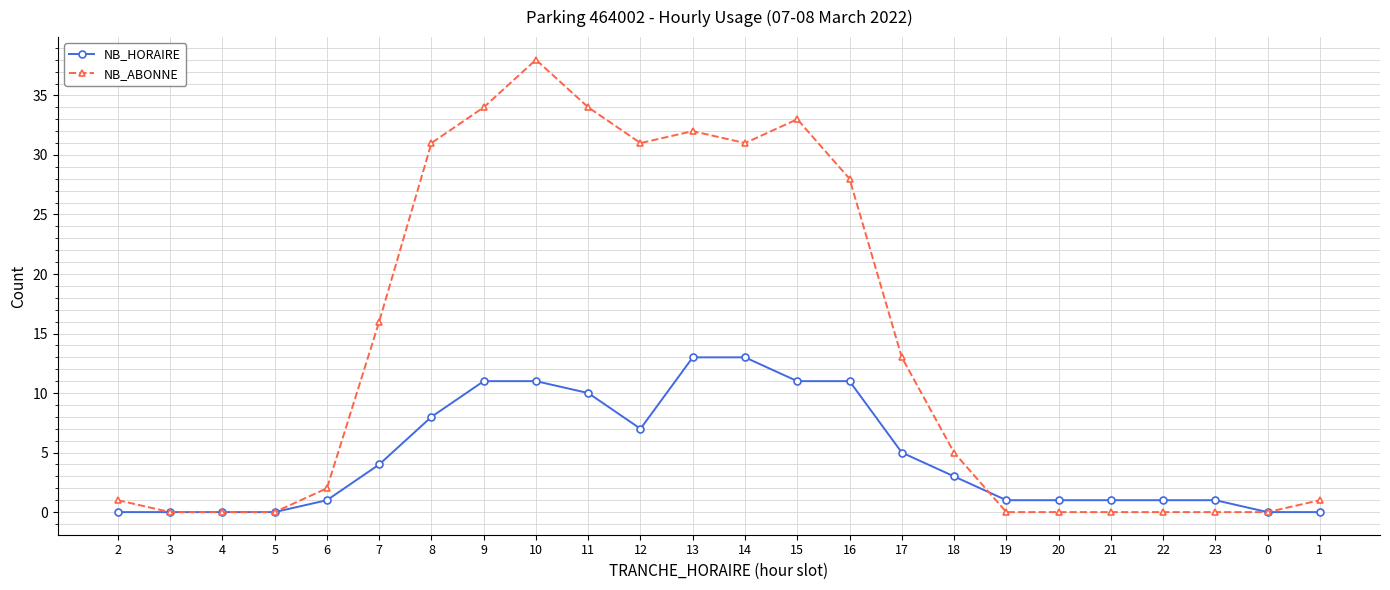

The value of NB_HORAIRE at 15 is 4. True or false?

False